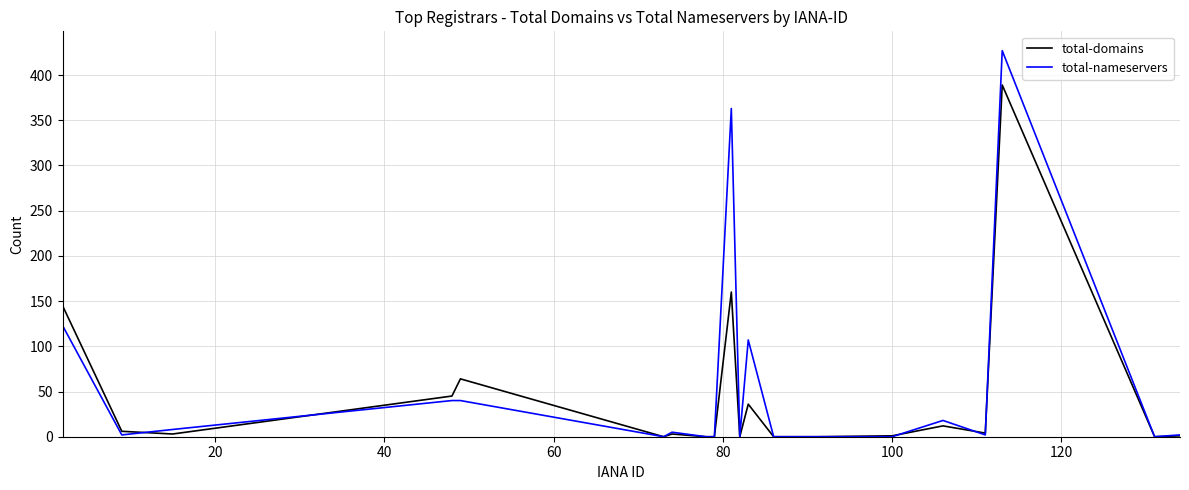

List the series in order of their peak value, highest first.

total-nameservers, total-domains